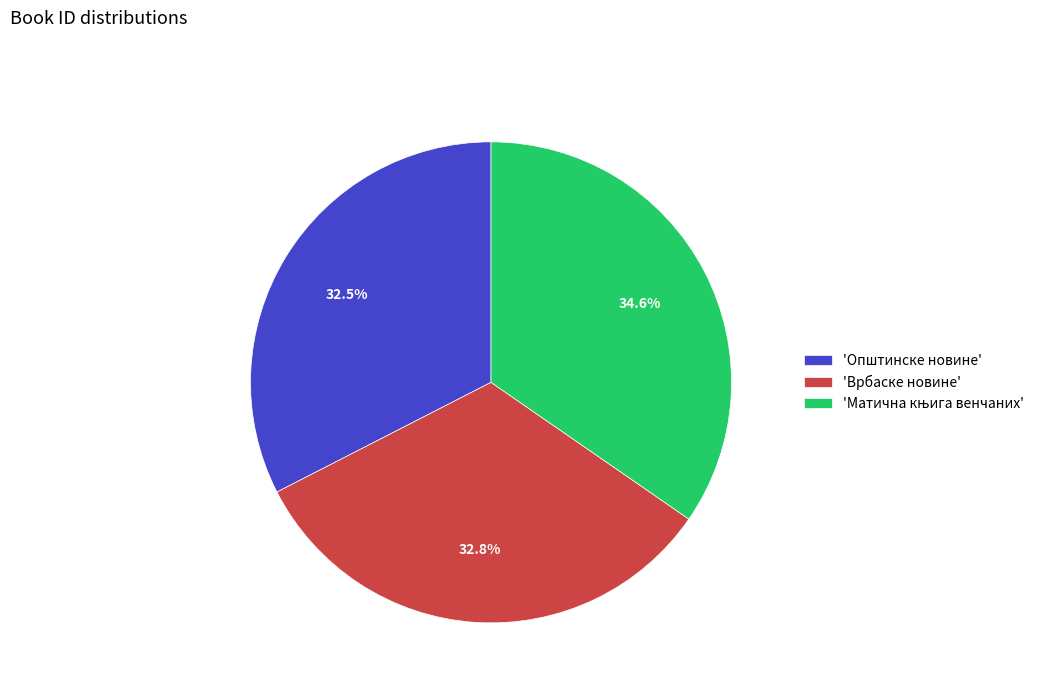

Combined, what portion of the pie is 'Општинске новине' and 'Врбаске новине'?

65.4%